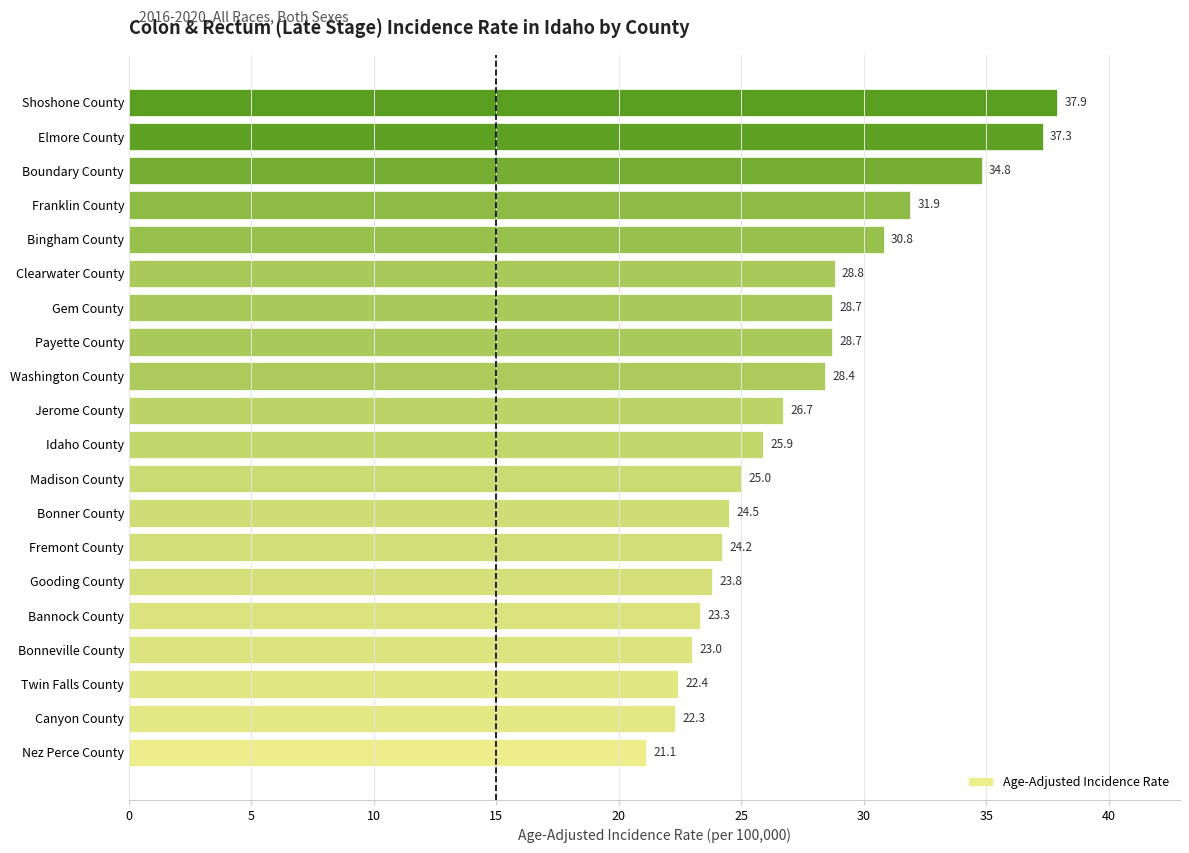

What is the change in value from Gem County to Franklin County?

+3.2